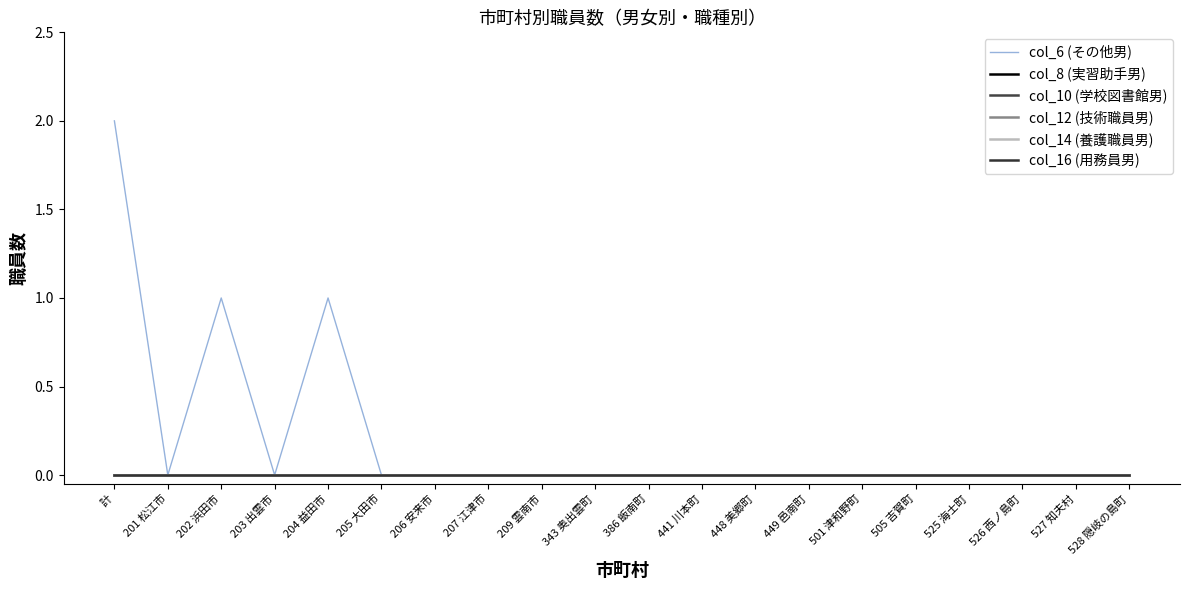

Does the chart display data point markers on the line(s)?

No